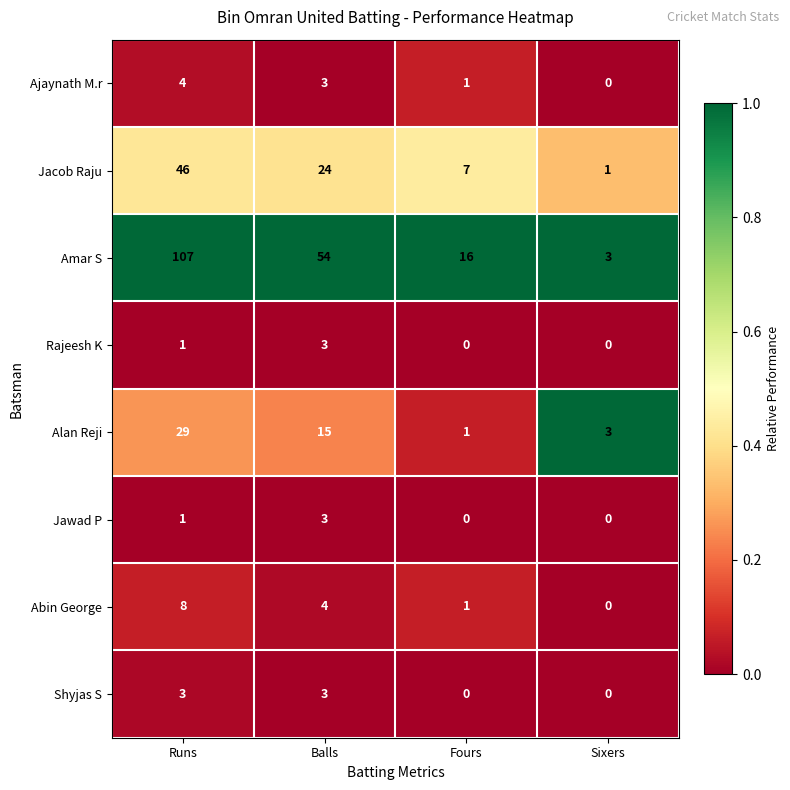

At which label does Rajeesh K reach its peak?

Balls